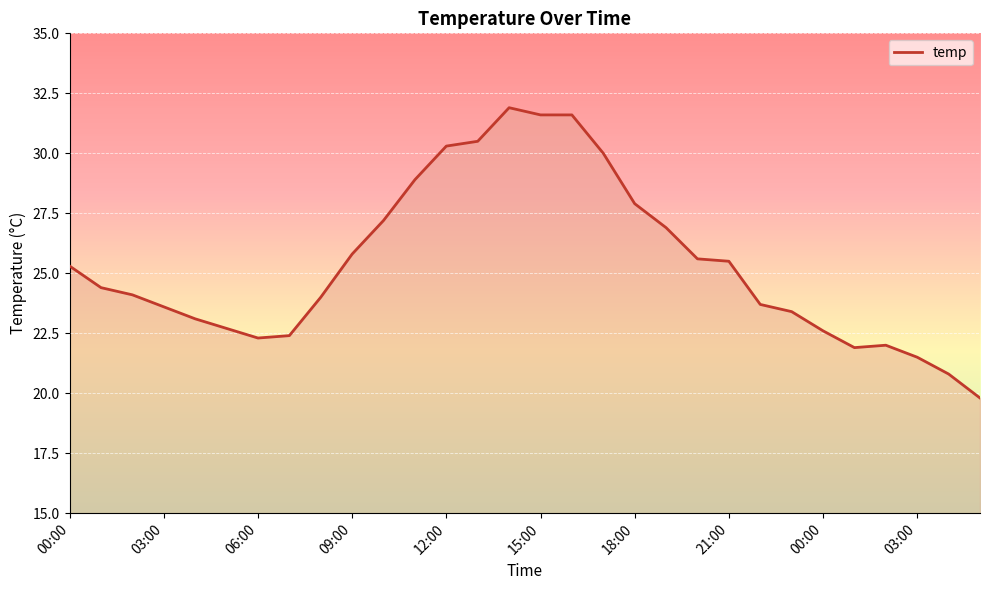

What is the maximum value shown in the chart?

31.9